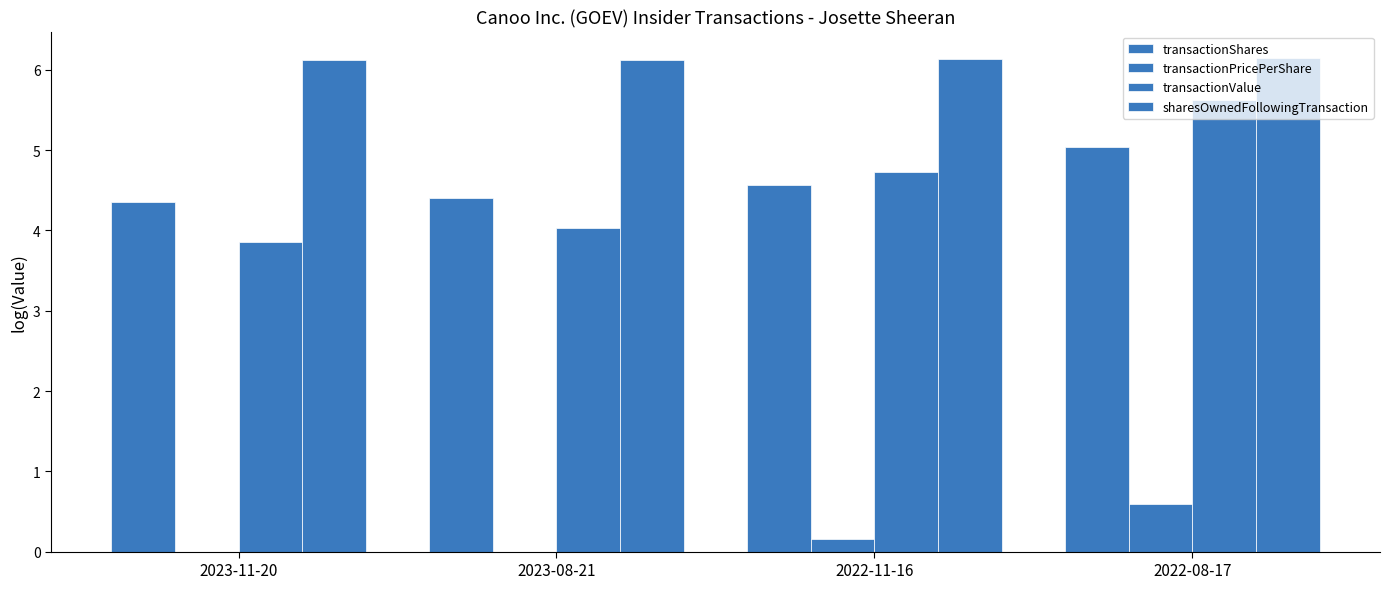

What is the approximate value of sharesOwnedFollowingTransaction at 2023-08-21?

6.1